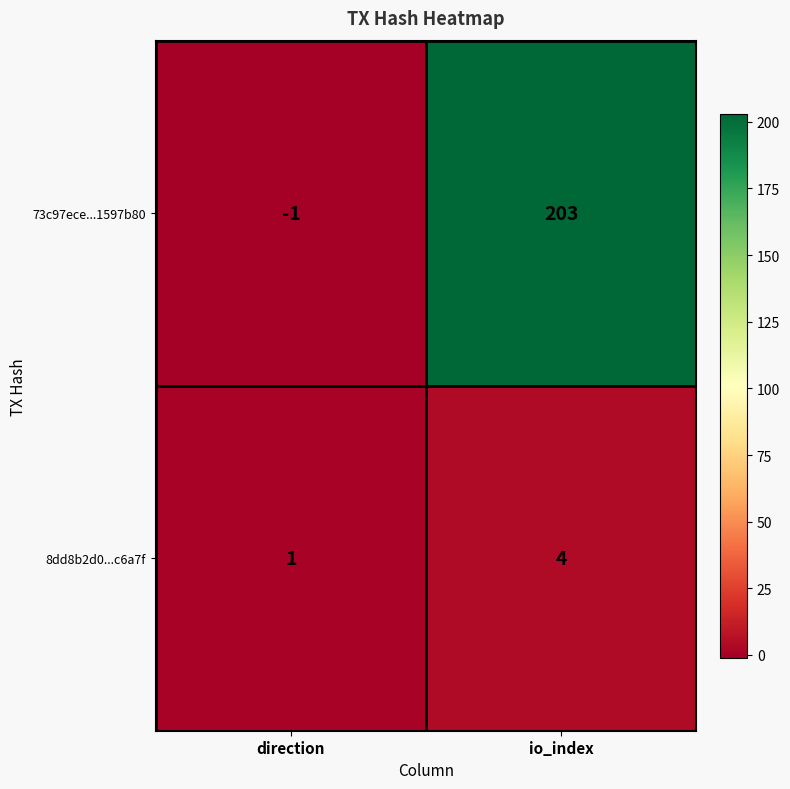

The 73c97ece...1597b80 series shows 203 at io_index. True or false?

True